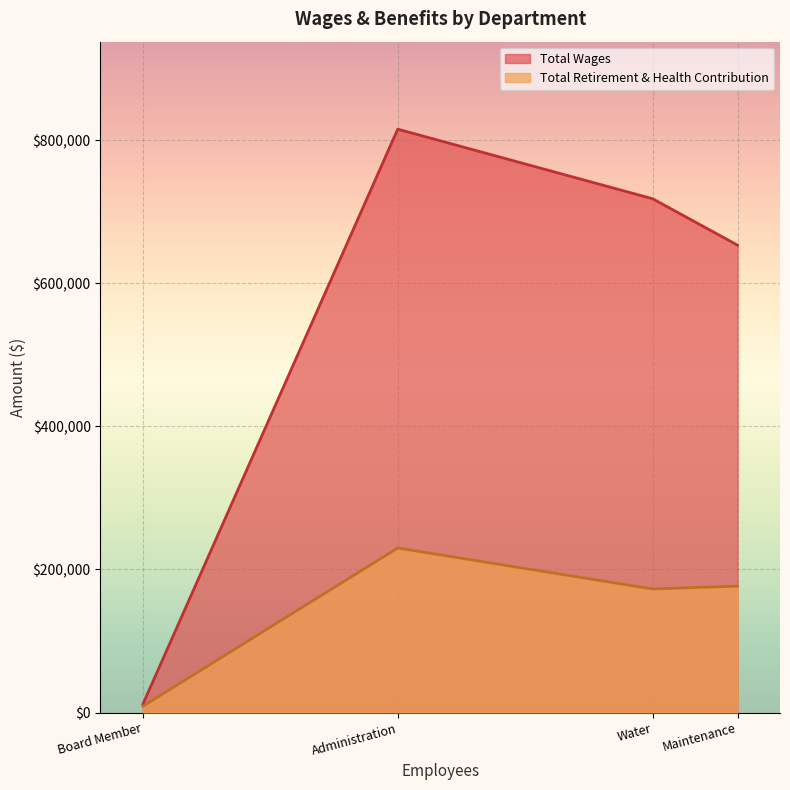

Rank the categories by Total Retirement & Health Contribution value from lowest to highest.

Board Member, Water, Maintenance, Administration